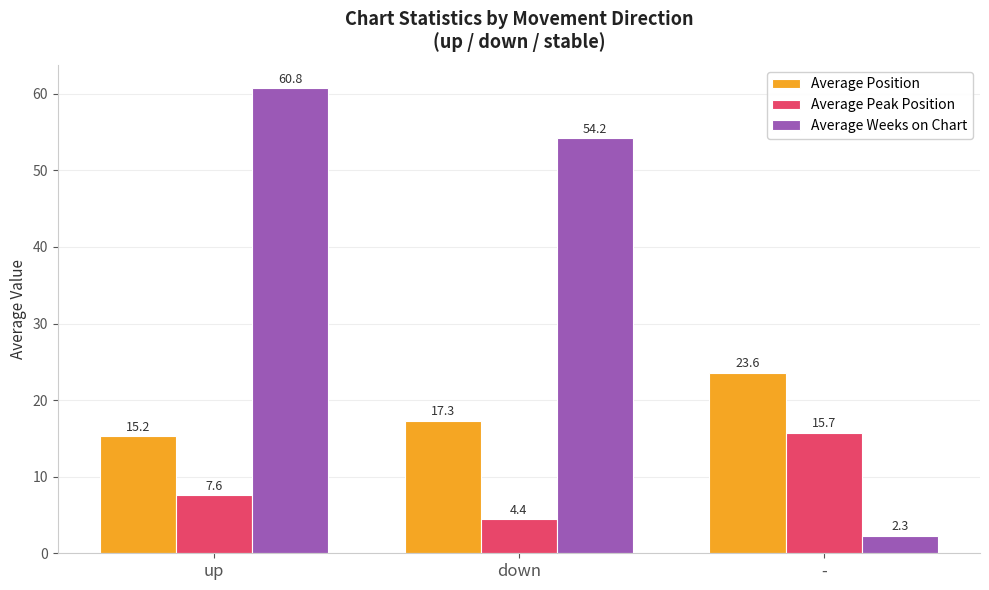

What is the lowest value of the Average Weeks on Chart series?

2.3